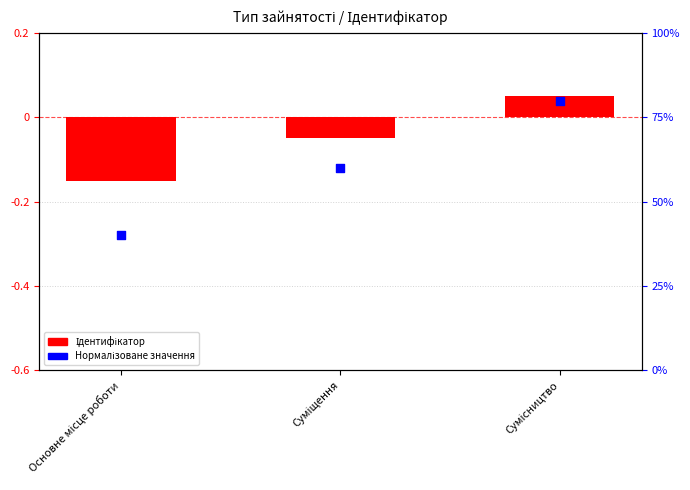

Which series has the widest spread of Y values?

Ідентифікатор (normalized)